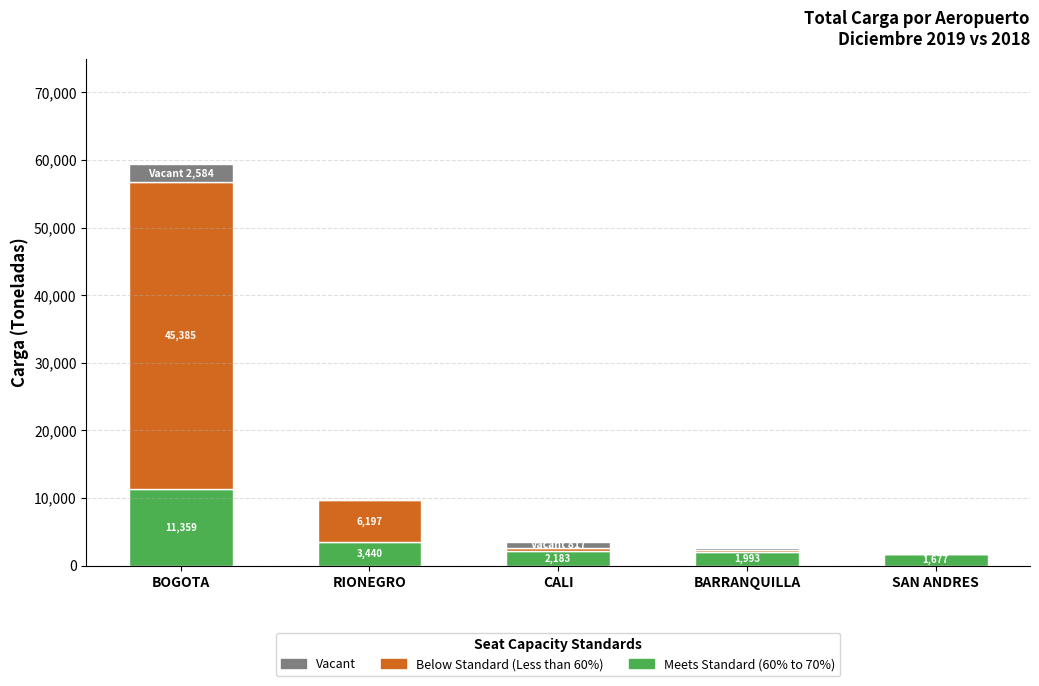

What is the total value across all series at BOGOTA?

59327.4